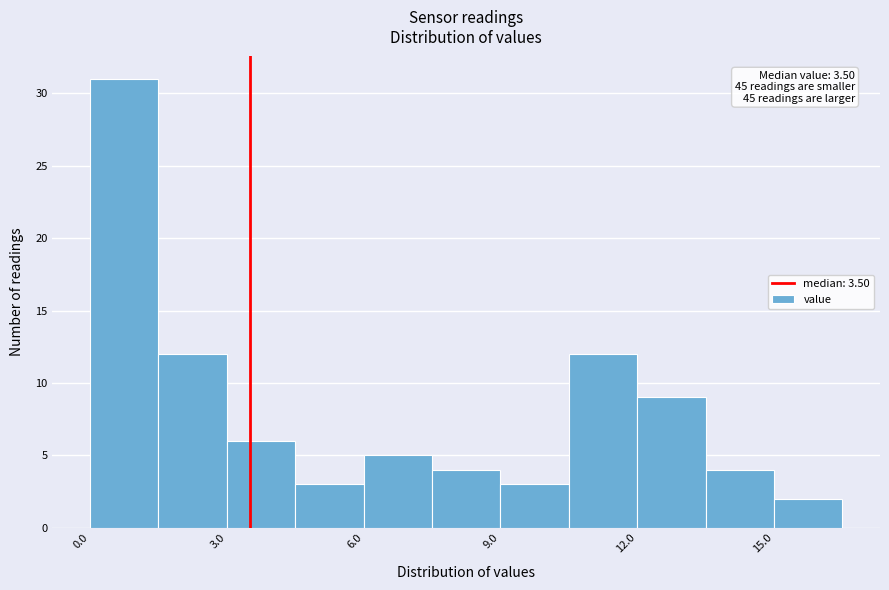

Read against the x-axis, roughly where is the centre of the tallest bar?

1.0